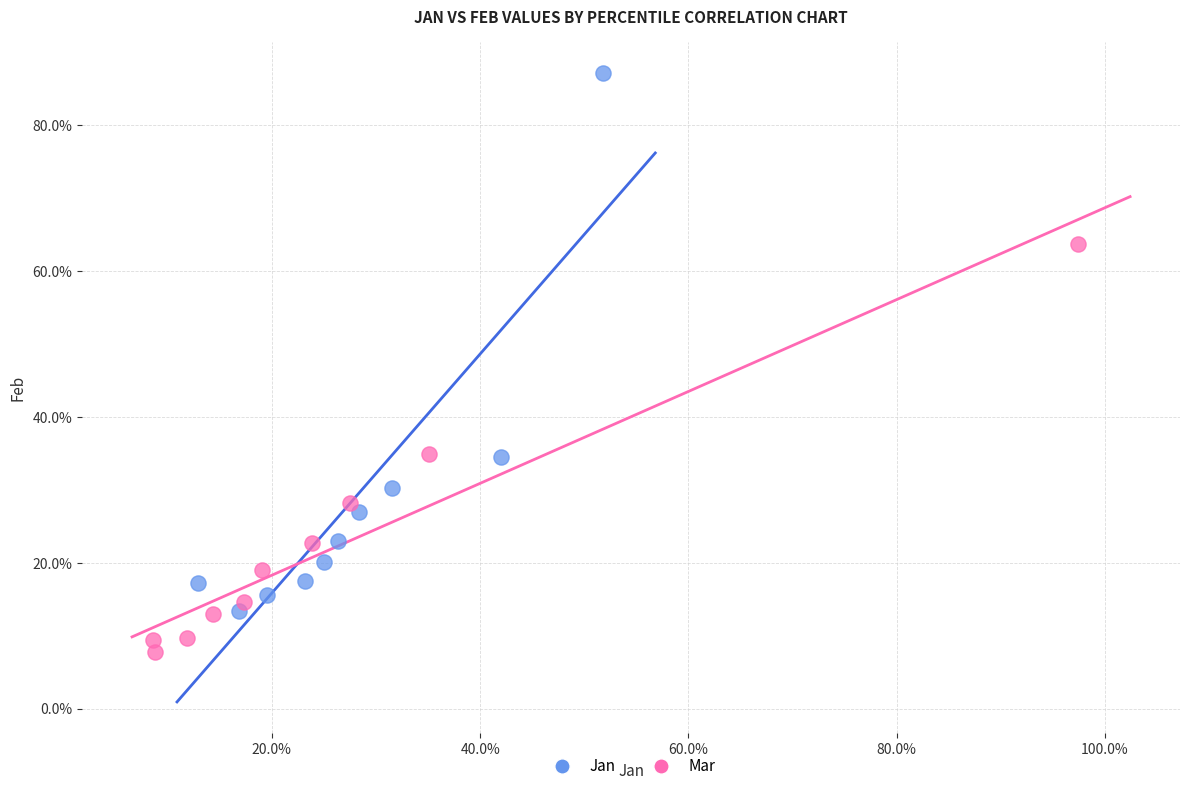

What are all the series names shown in the legend?

Jan, Mar